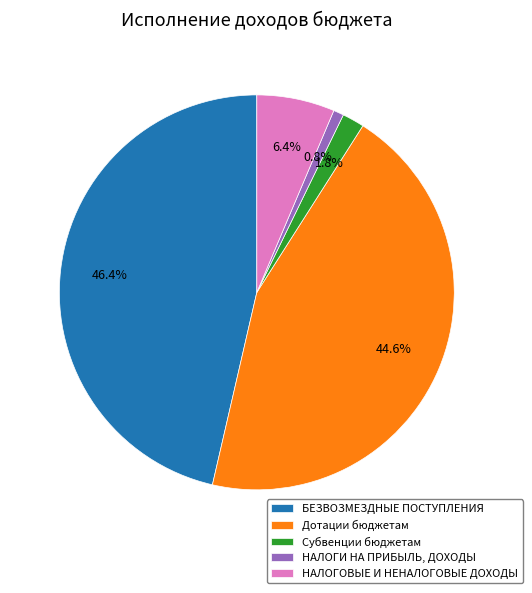

What percentage is the НАЛОГОВЫЕ И НЕНАЛОГОВЫЕ ДОХОДЫ slice, to the nearest percent?

6%